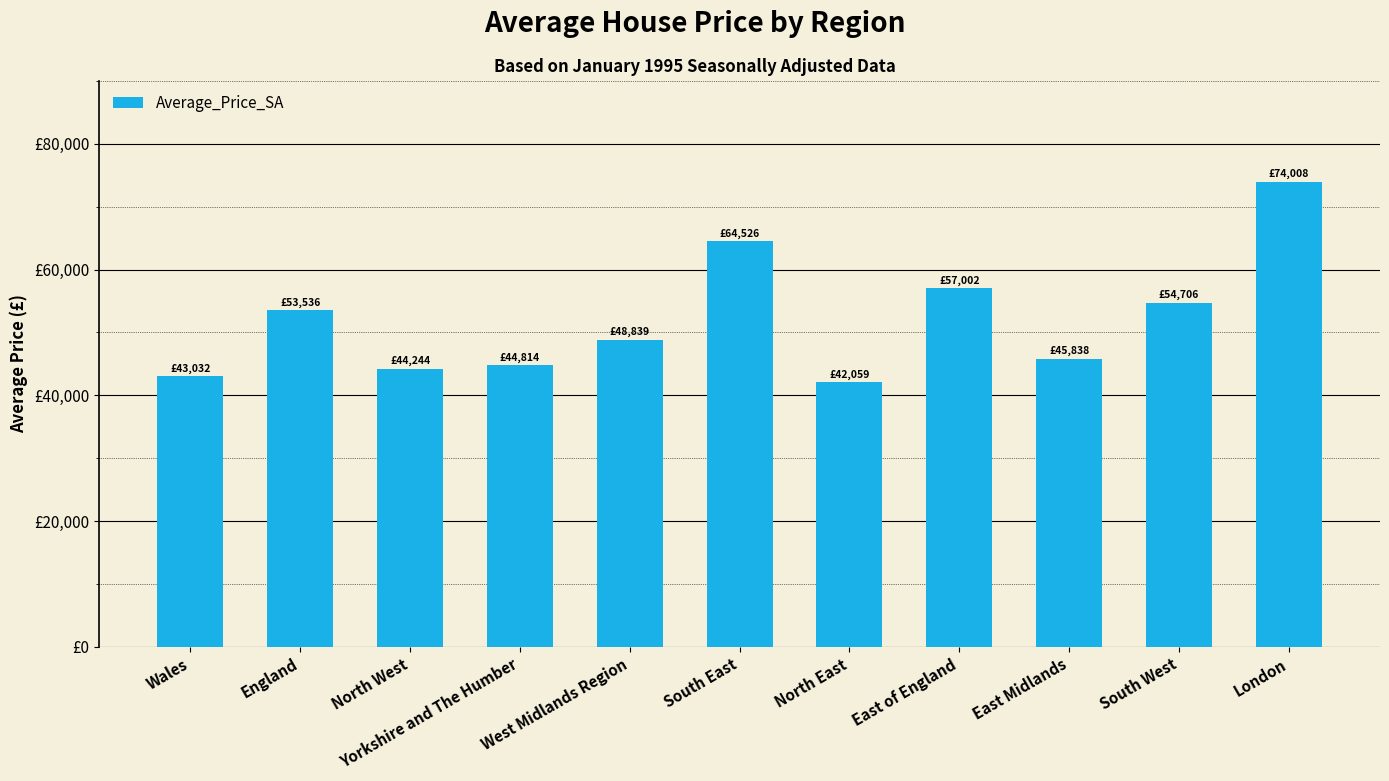

Are the bars horizontal?

No